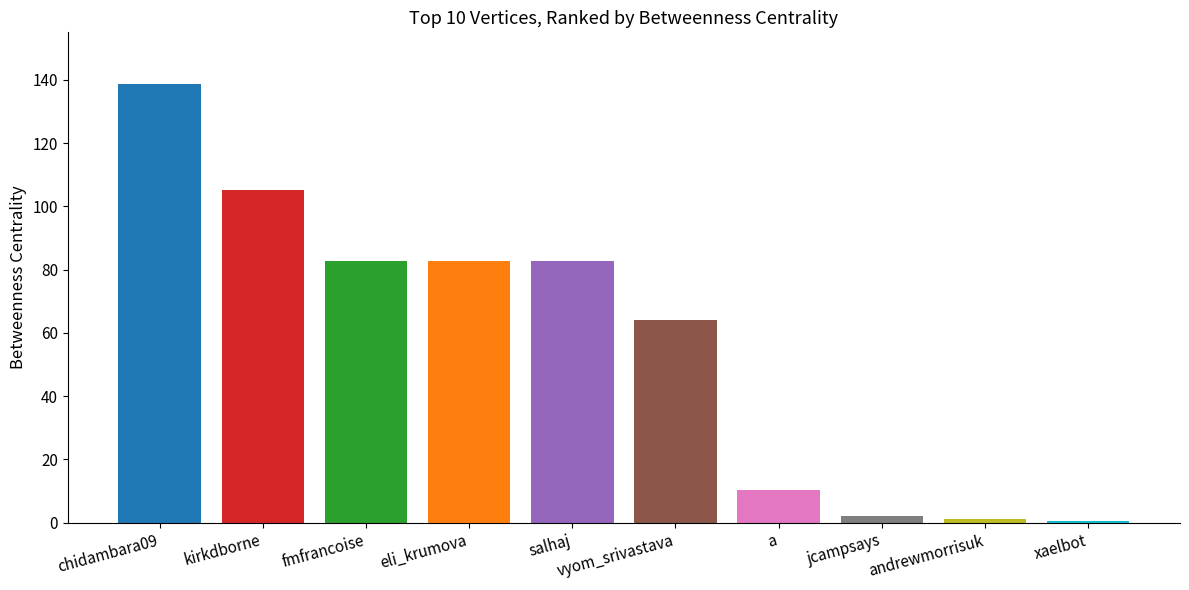

What is the difference between the maximum and second lowest values?

137.5